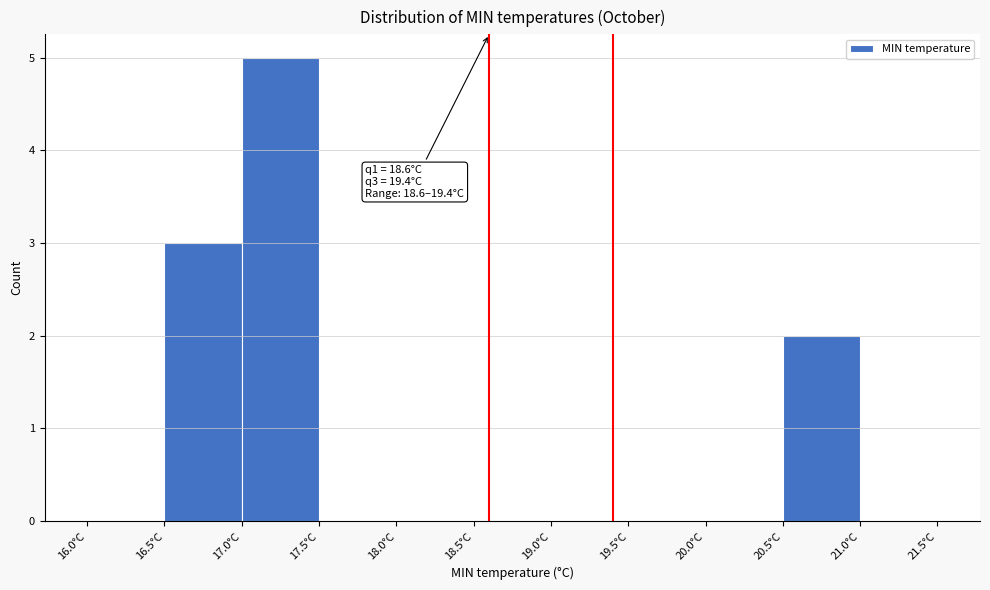

Over which range of the x-axis is the bar tallest?

17.0 to 17.5